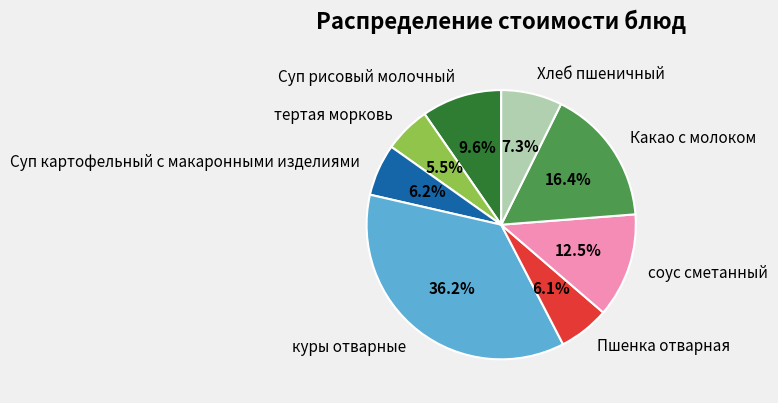

Is there a majority slice in this chart?

No